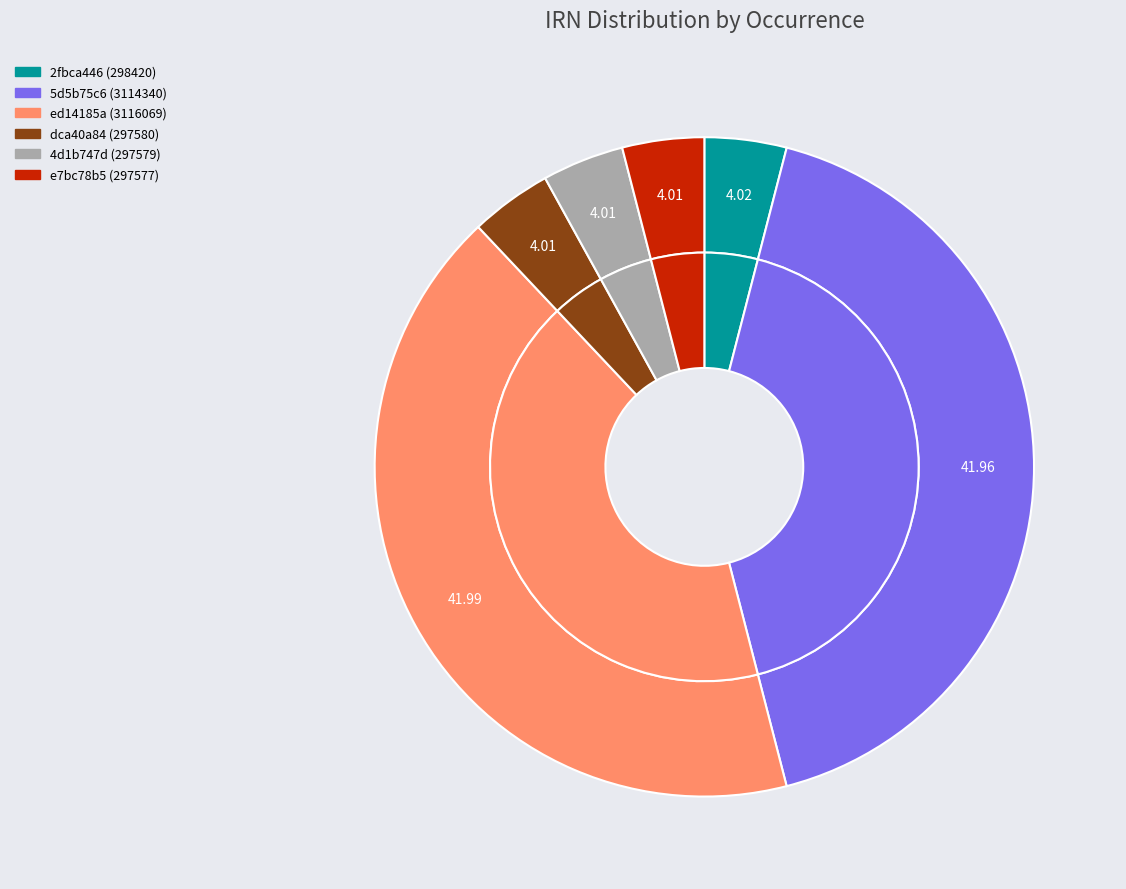

Does 5d5b75c6 (3114340) account for over 50% of the chart?

No